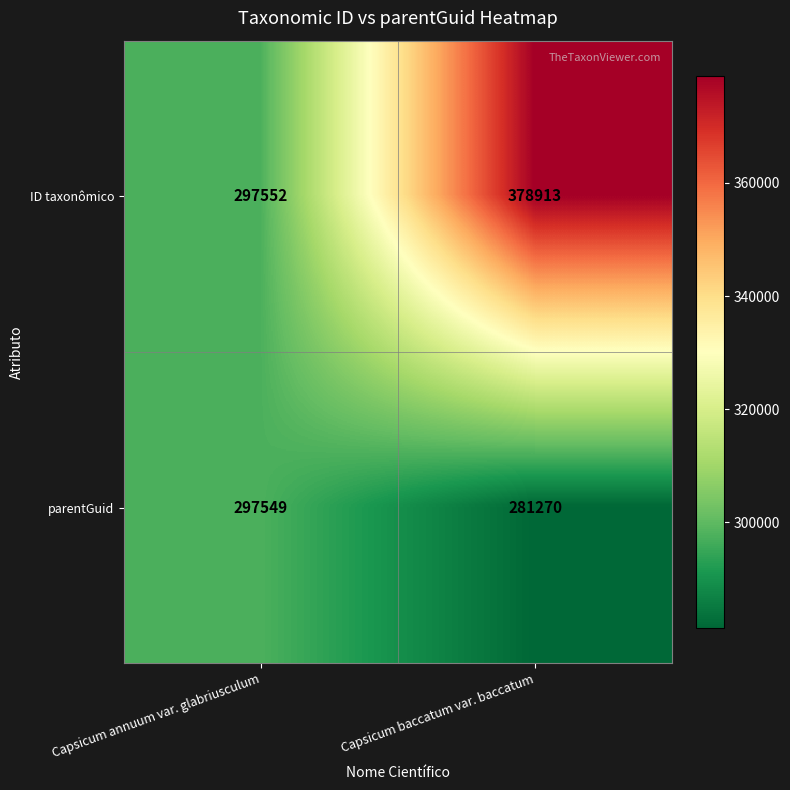

At which label is parentGuid closest to 289409?

Capsicum baccatum var. baccatum